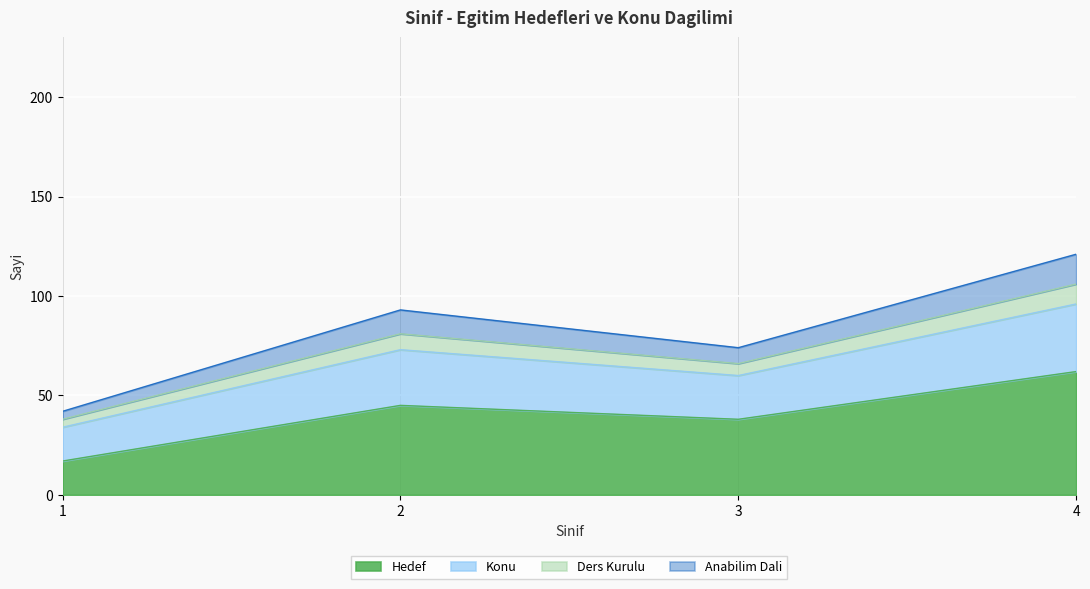

Rank the categories by Hedef value from lowest to highest.

1, 3, 2, 4